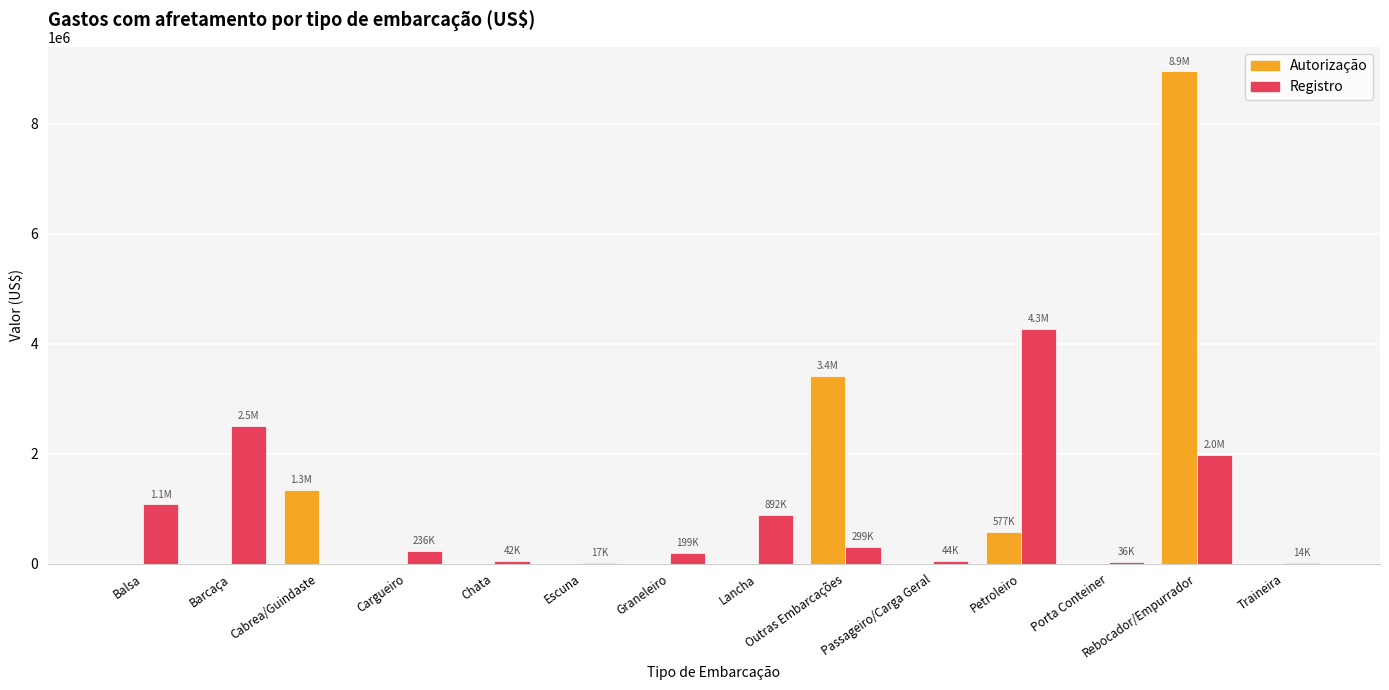

Are the bars horizontal?

No